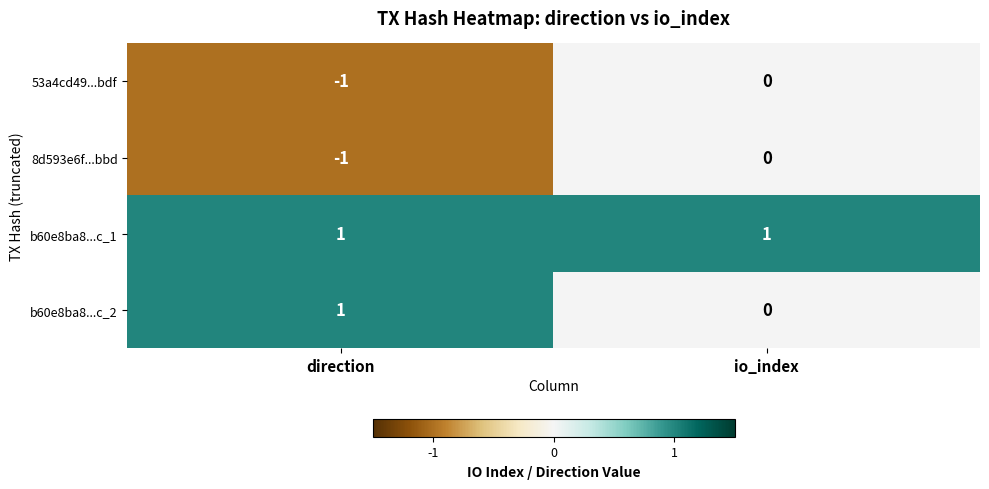

Reading left to right, list all the values displayed in this chart.

53a4cd49...bdf: -1	0
8d593e6f...bbd: -1	0
b60e8ba8...c_1: 1	1
b60e8ba8...c_2: 1	0